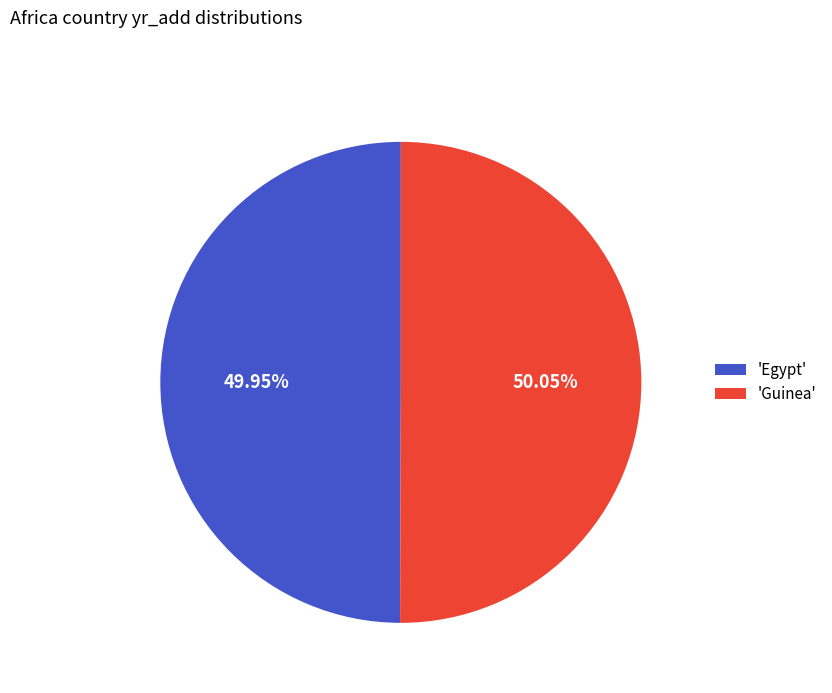

Combined, do 'Guinea' and 'Egypt' account for over 50%?

Yes